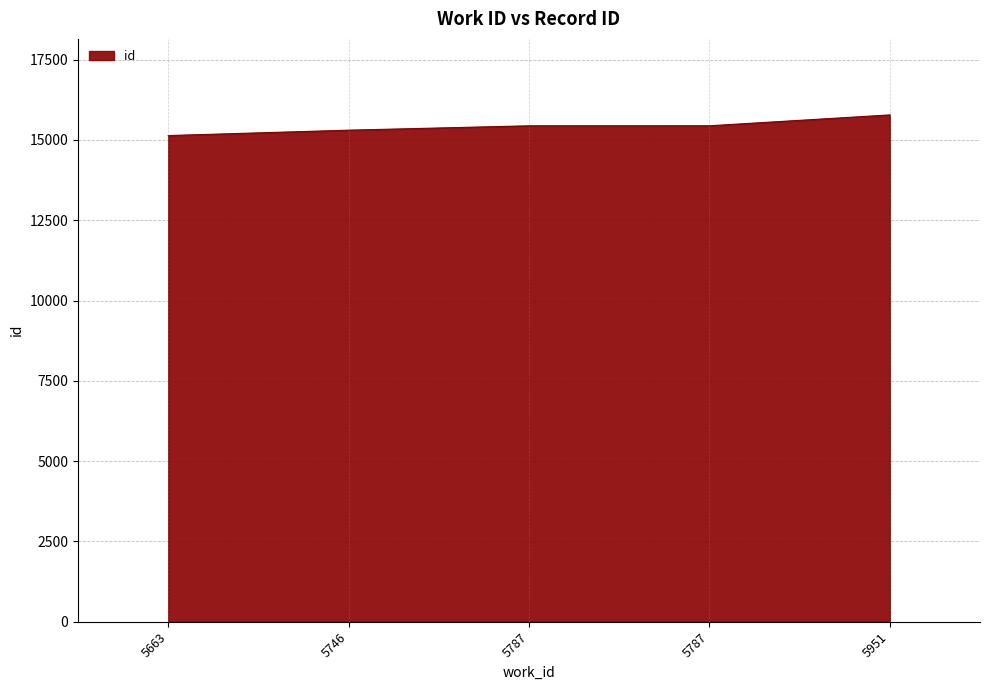

True or false: the data shows 20378 at 5787.

False